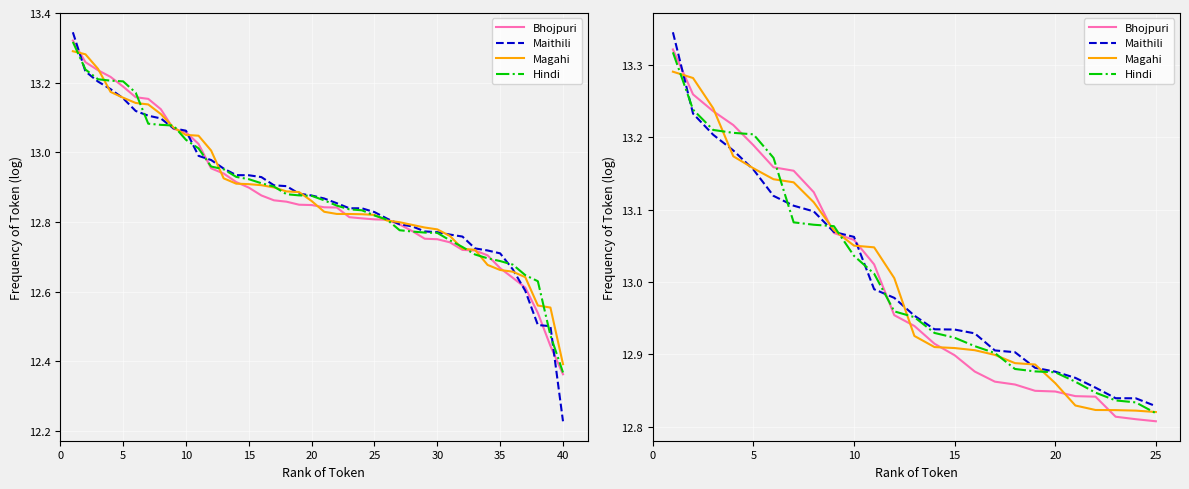

Rank the series by their average value, from highest to lowest.

Maithili, Hindi, Magahi, Bhojpuri